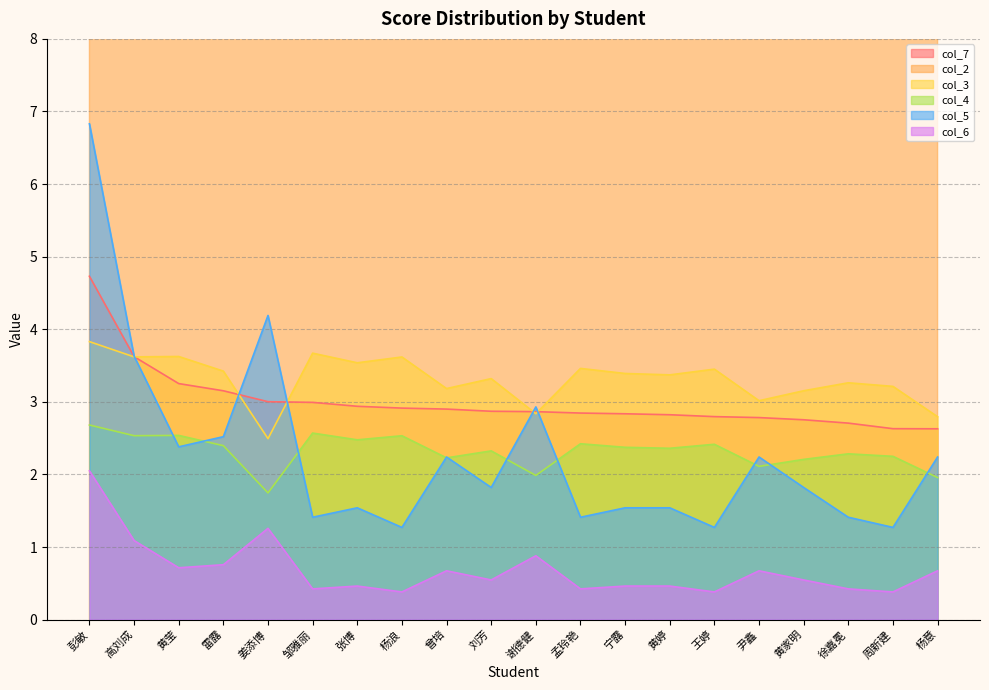

True or false: col_3 has more than 1 interior local peaks.

True